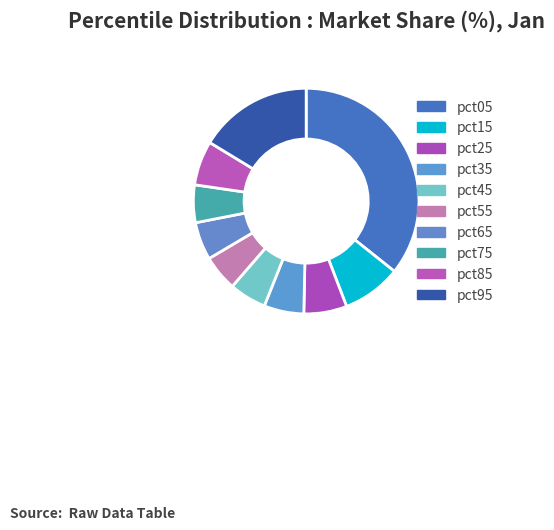

What is the change in value from pct35 to pct95?

+0.5